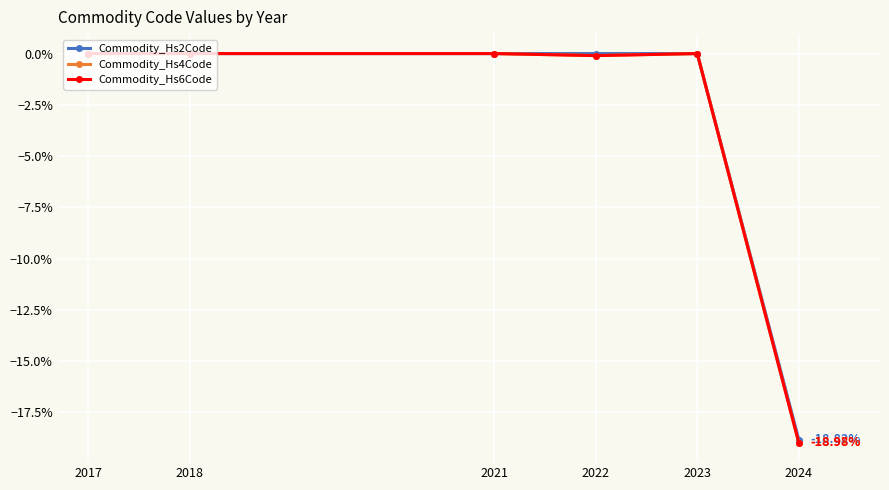

Reading left to right, transcribe all the data shown in this chart.

Commodity_Hs2Code: 0.0	0.0	0.0	0.0	0.0	-18.8
Commodity_Hs4Code: 0.0	0.0	0.0	-0.1	0.0	-19.0
Commodity_Hs6Code: 0.0	0.0	0.0	-0.1	0.0	-19.0